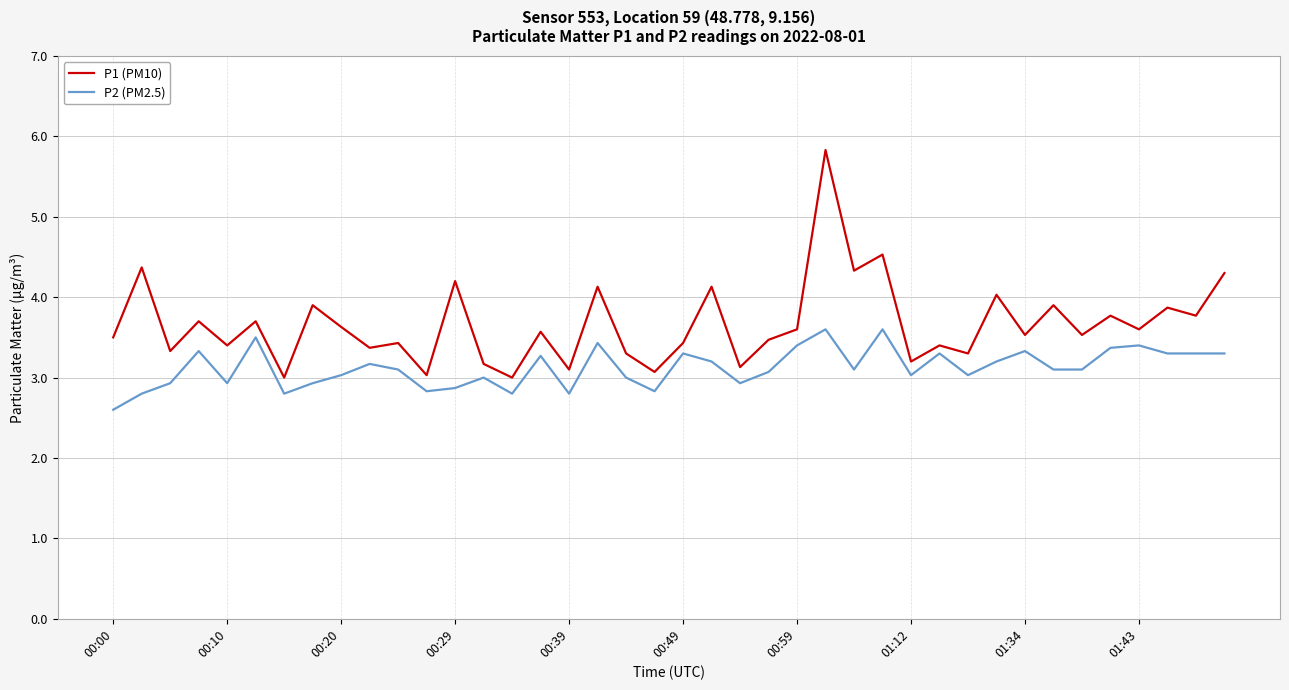

Which series has the largest total across all categories?

P1 (PM10)